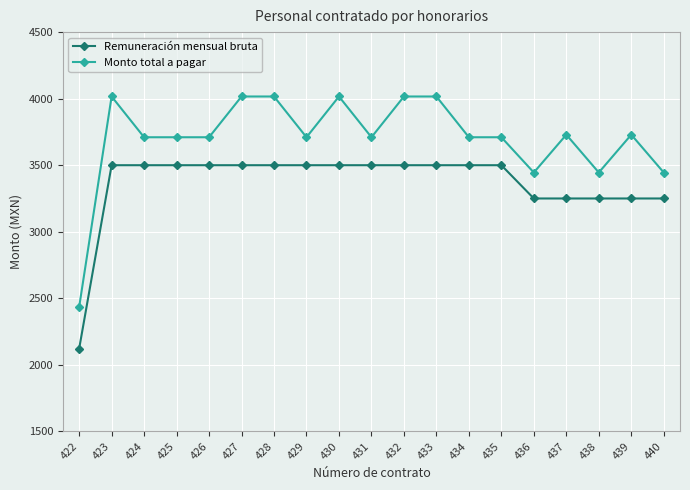

Between 429 and 433, which series saw the biggest shift?

Monto total a pagar